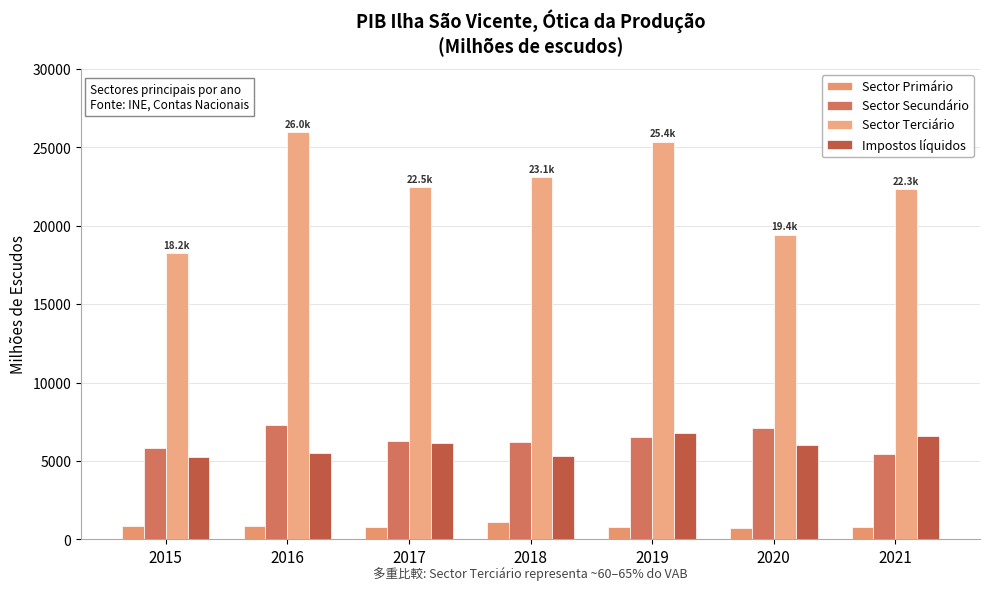

What is the greatest value displayed?

25960.4